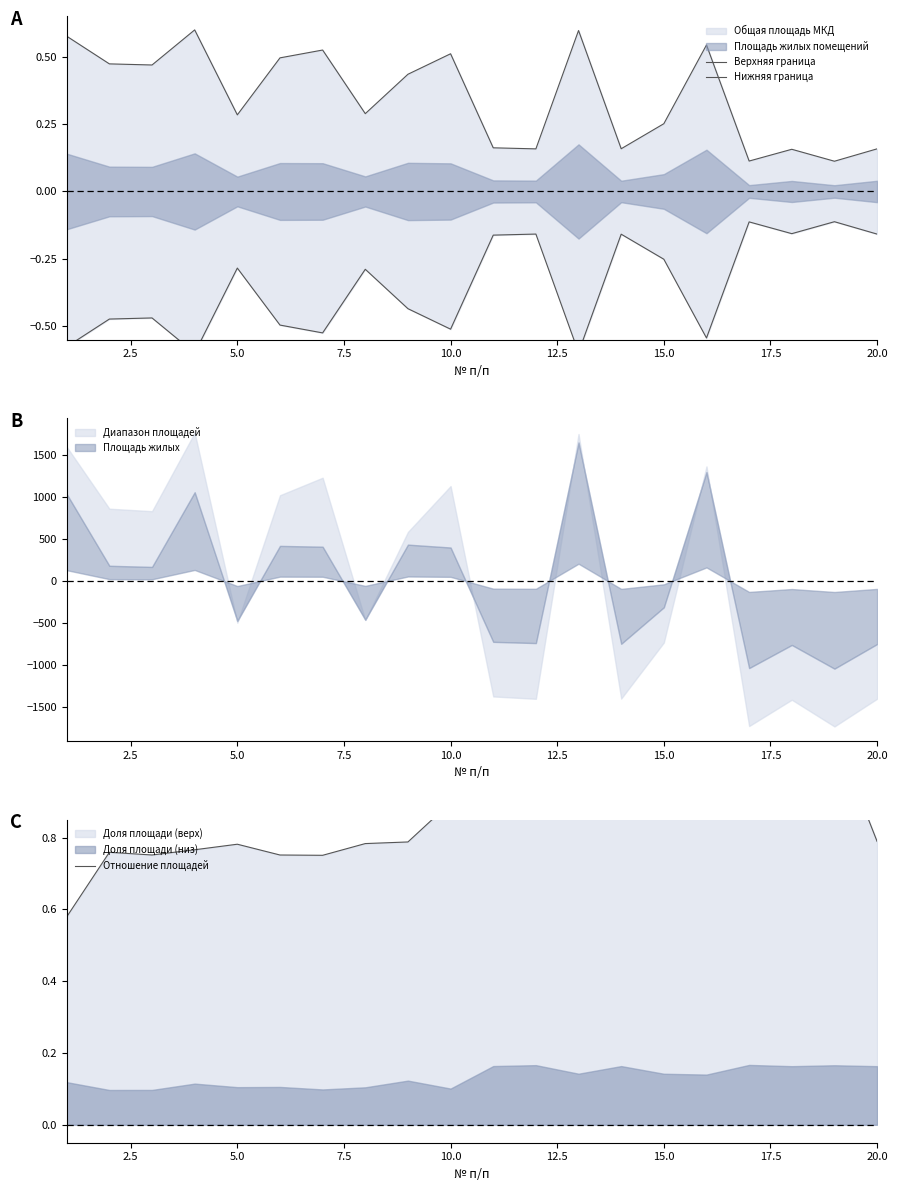

List the series in order of their overall mean, highest first.

Отношение площадей, Верхняя граница, Нижняя граница